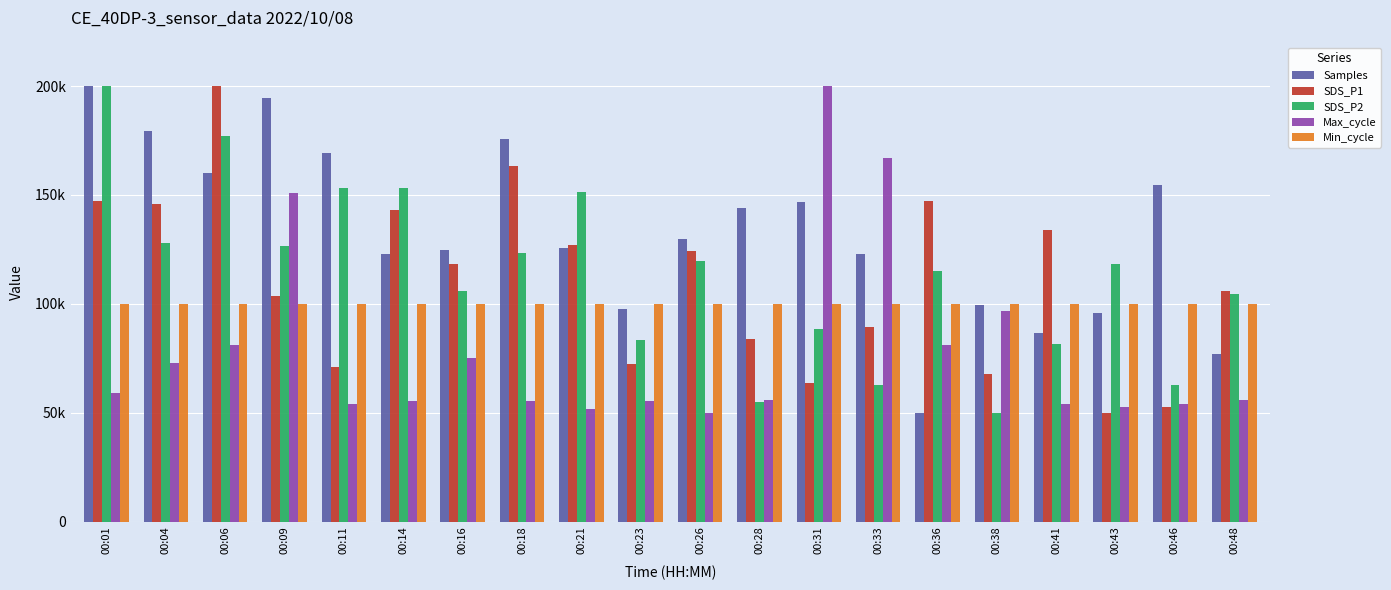

Are the bars horizontal?

No